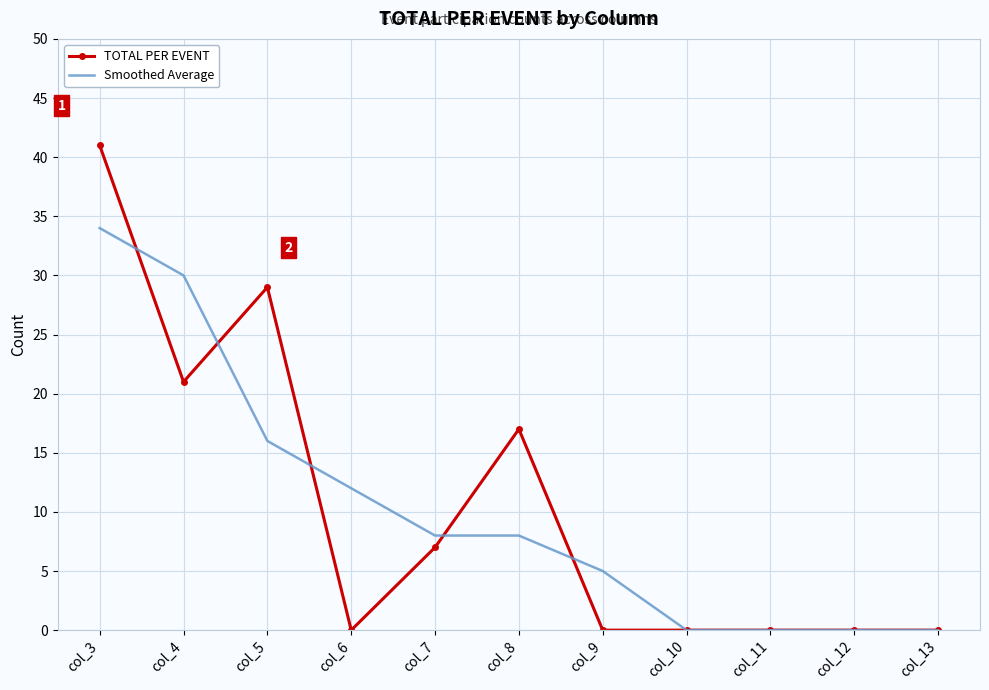

Where is TOTAL PER EVENT nearest to the value 20?

col_4